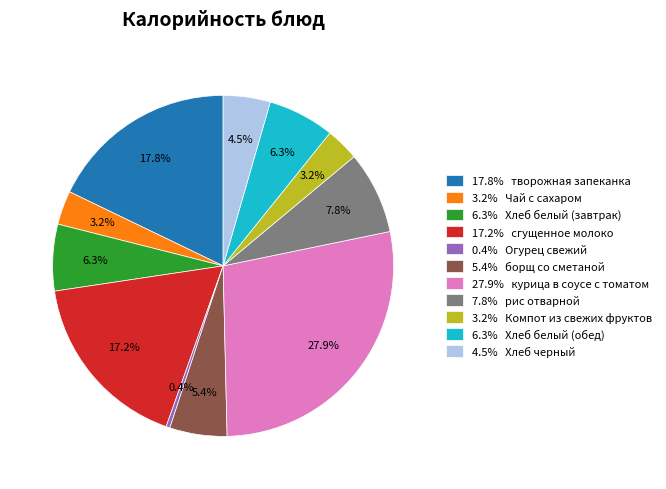

Is there any slice that represents more than half of the pie?

No